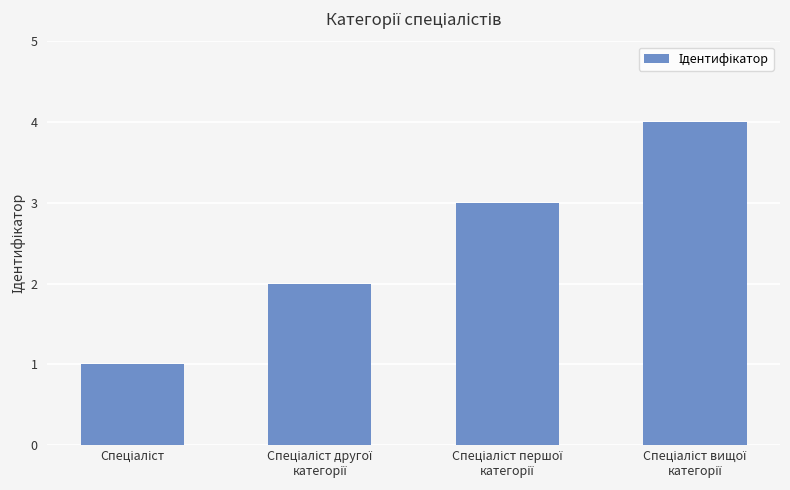

Does the chart contain any negative values?

No